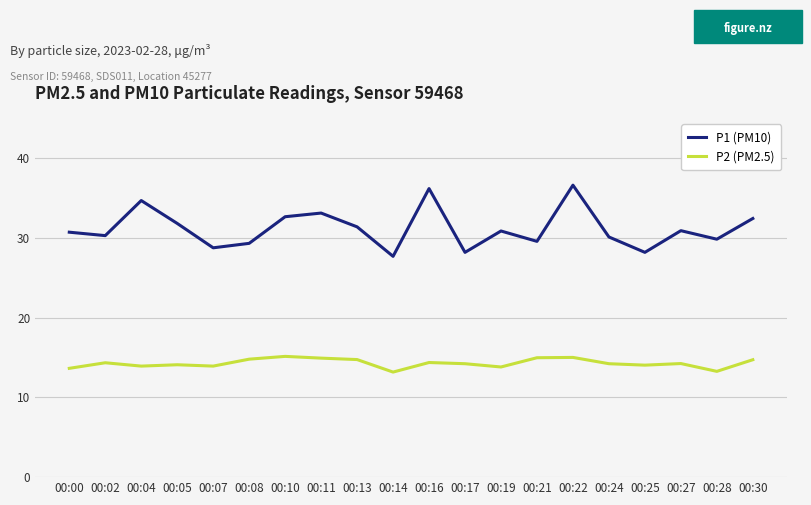

Which label corresponds to the largest value in the chart?

00:22